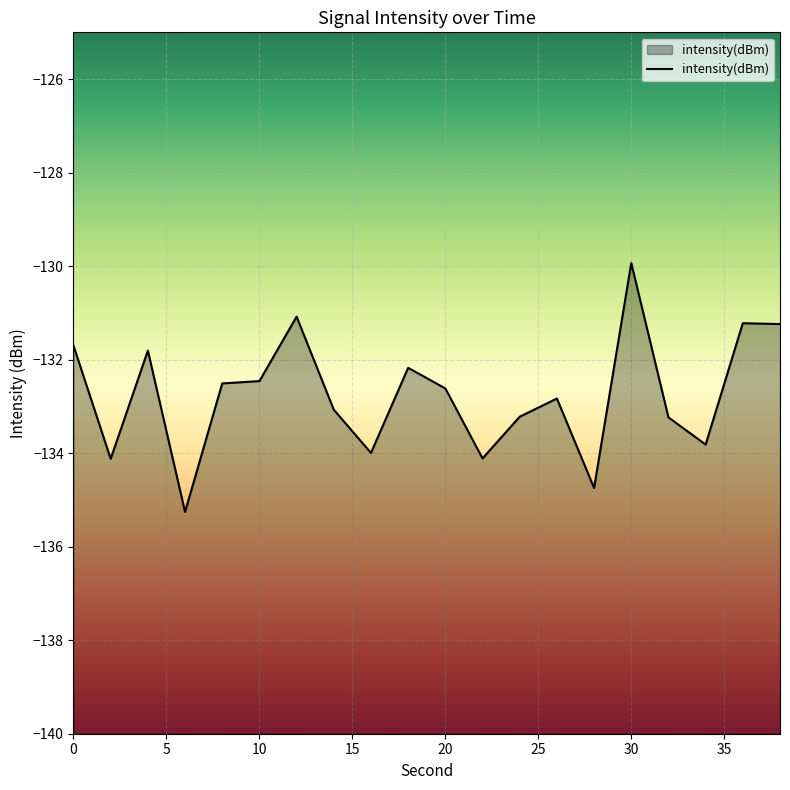

Does the chart display data point markers on the line(s)?

No